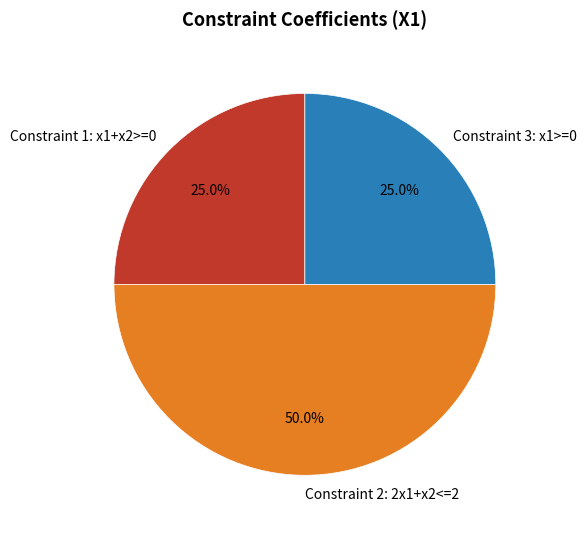

Which category has the biggest portion of the pie?

Constraint 2: 2x1+x2<=2